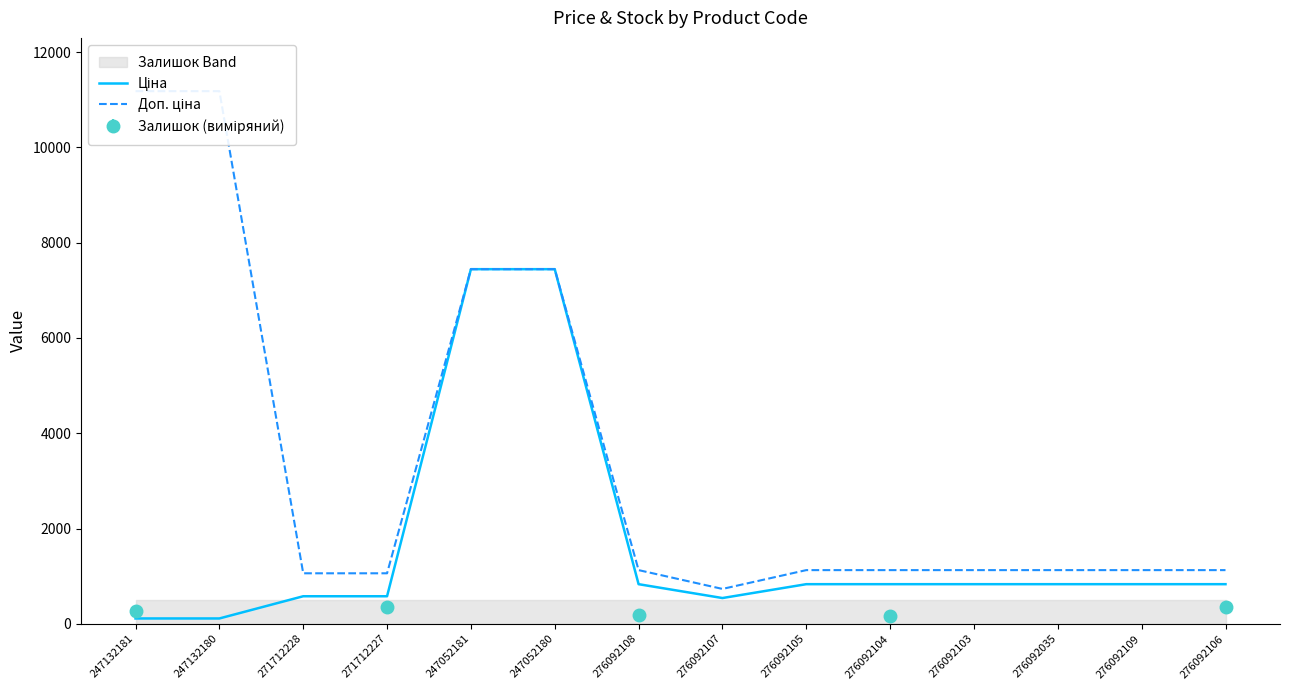

What is the difference between the highest and lowest values at 276092105?

295.3